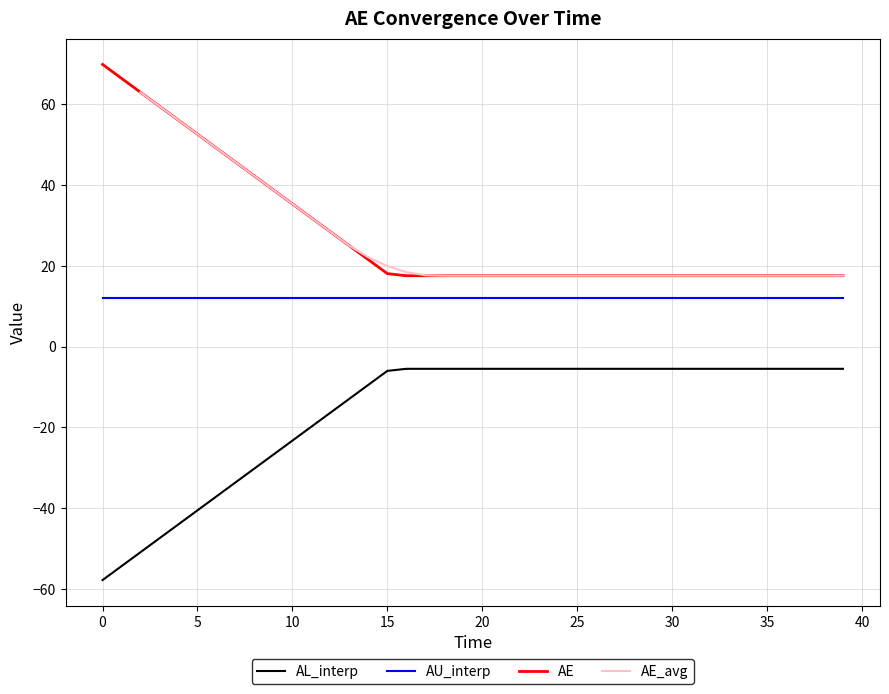

What is the approximate value of AU_interp at 19?

12.0